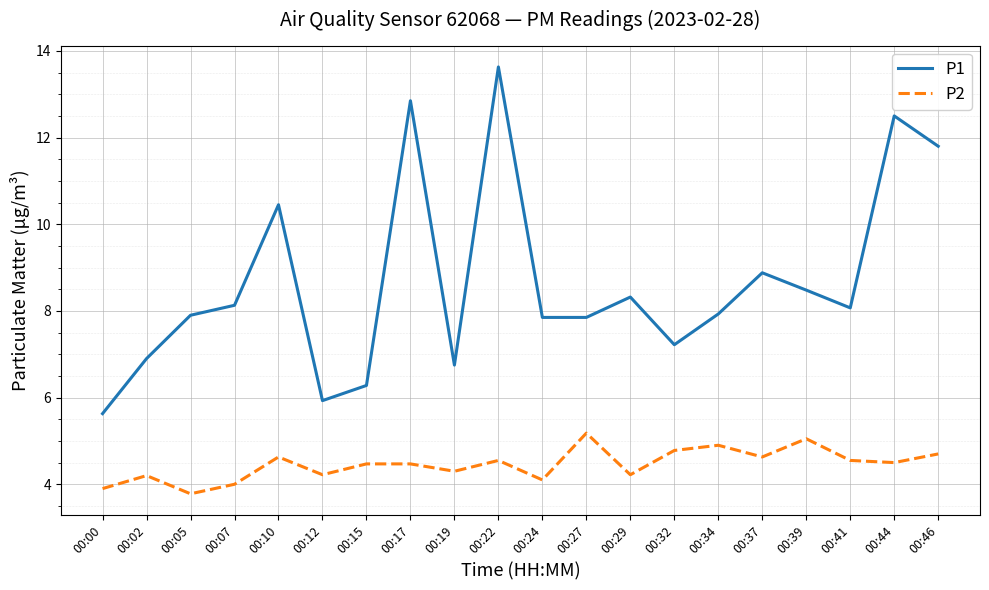

Which series changed the most between 00:27 and 00:32?

P1